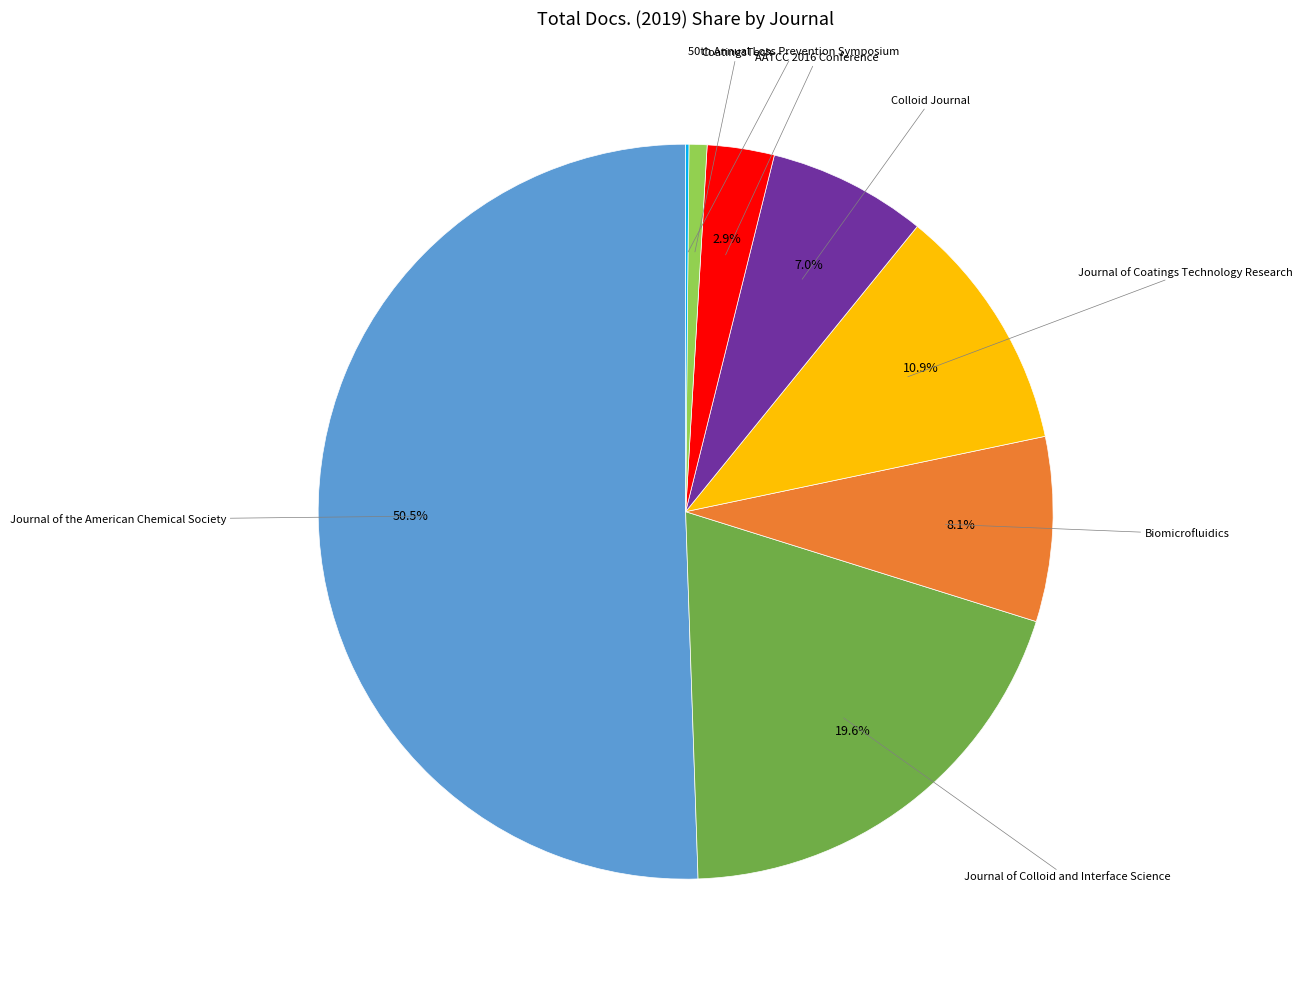

Which has a higher value, Journal of the American Chemical Society or Journal of Colloid and Interface Science?

Journal of the American Chemical Society